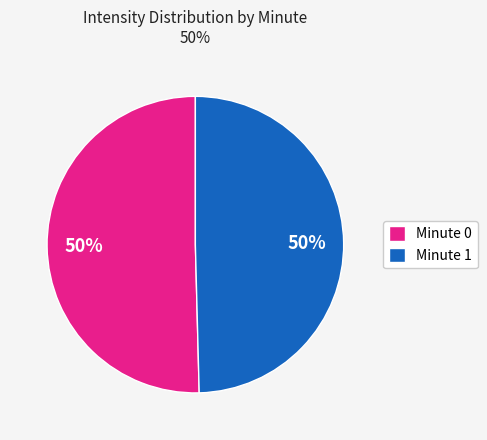

To the nearest percent, what is the average slice percentage?

50%